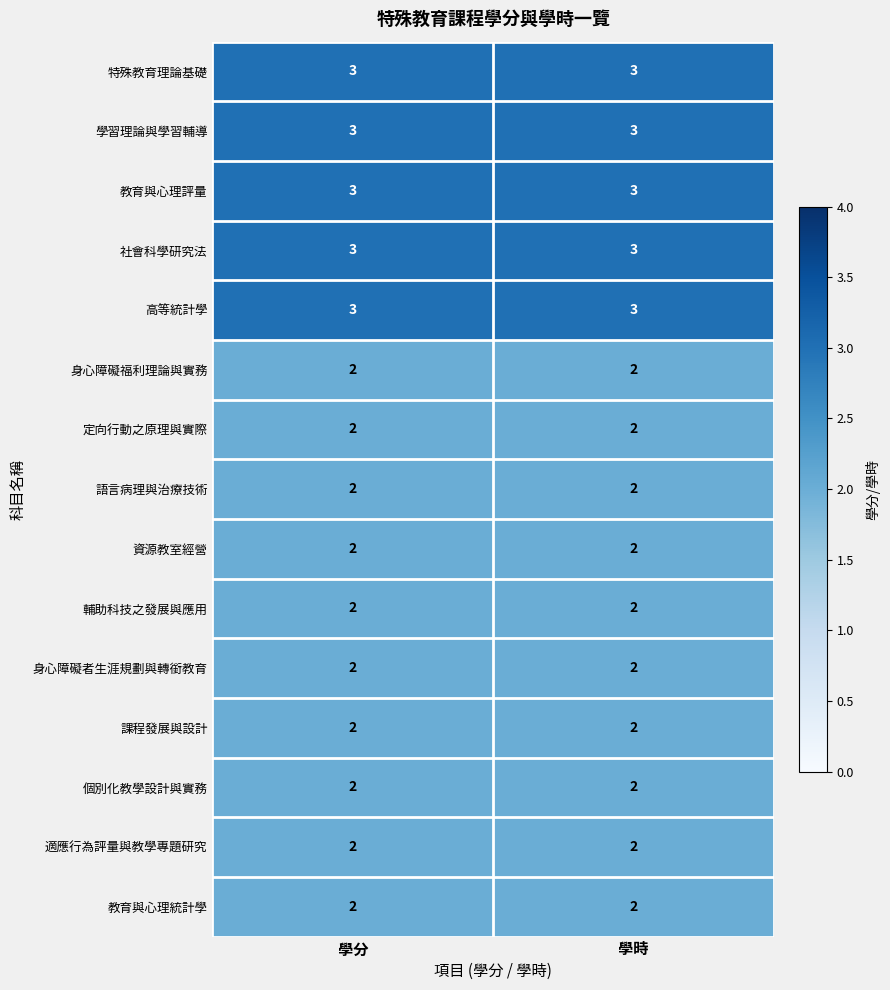

The 個別化教學設計與實務 series shows 1 at 學分. True or false?

False